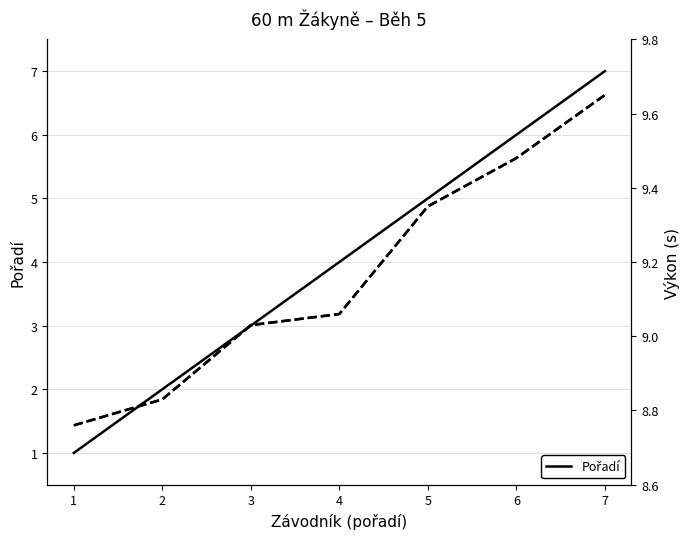

Is the value of Výkon (s) at 4 greater than the value of Pořadí at 4?

Yes